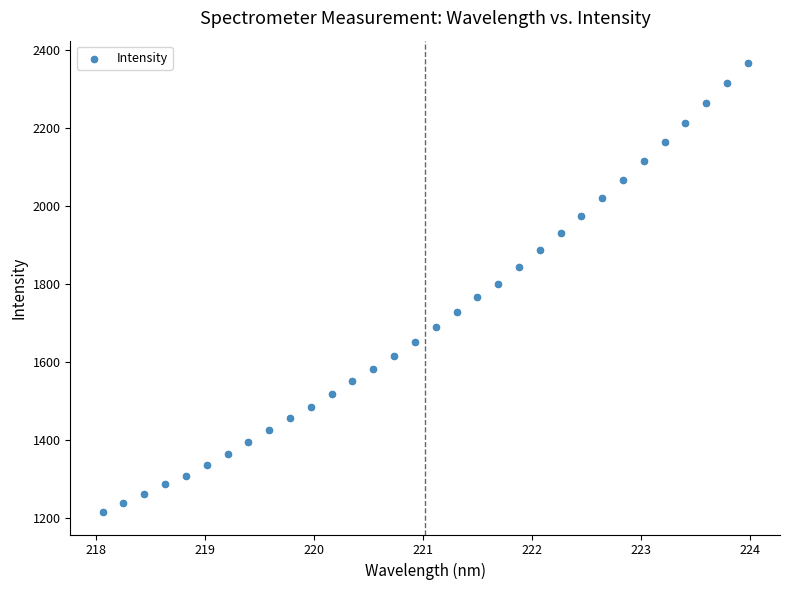

What is the range of Y values (max minus min)?

1150.0